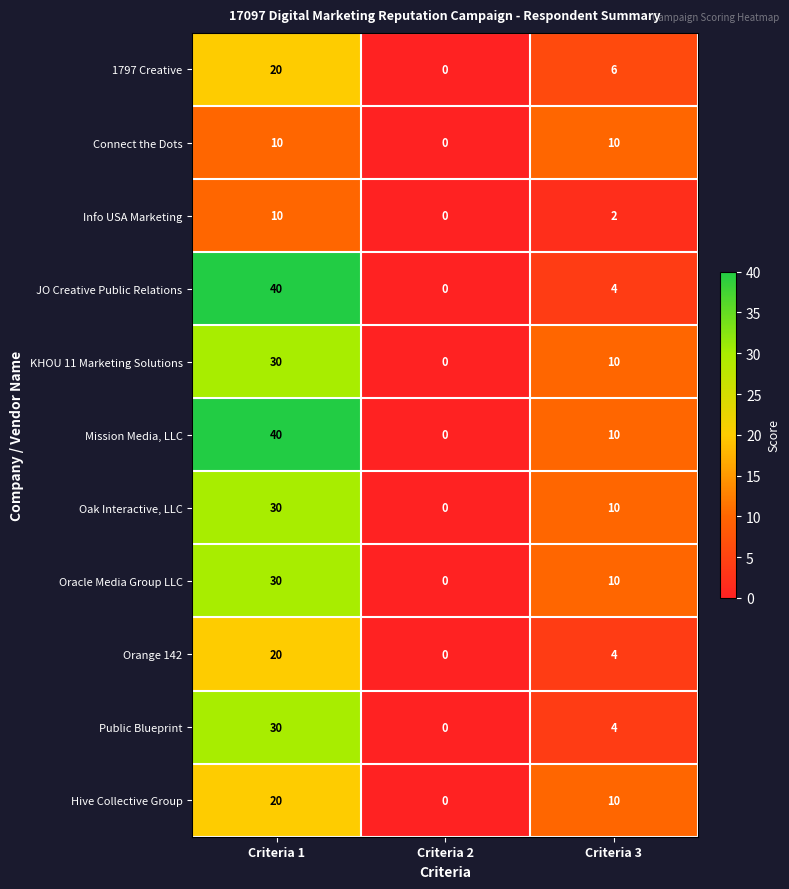

What is the highest value of the KHOU 11 Marketing Solutions series?

30